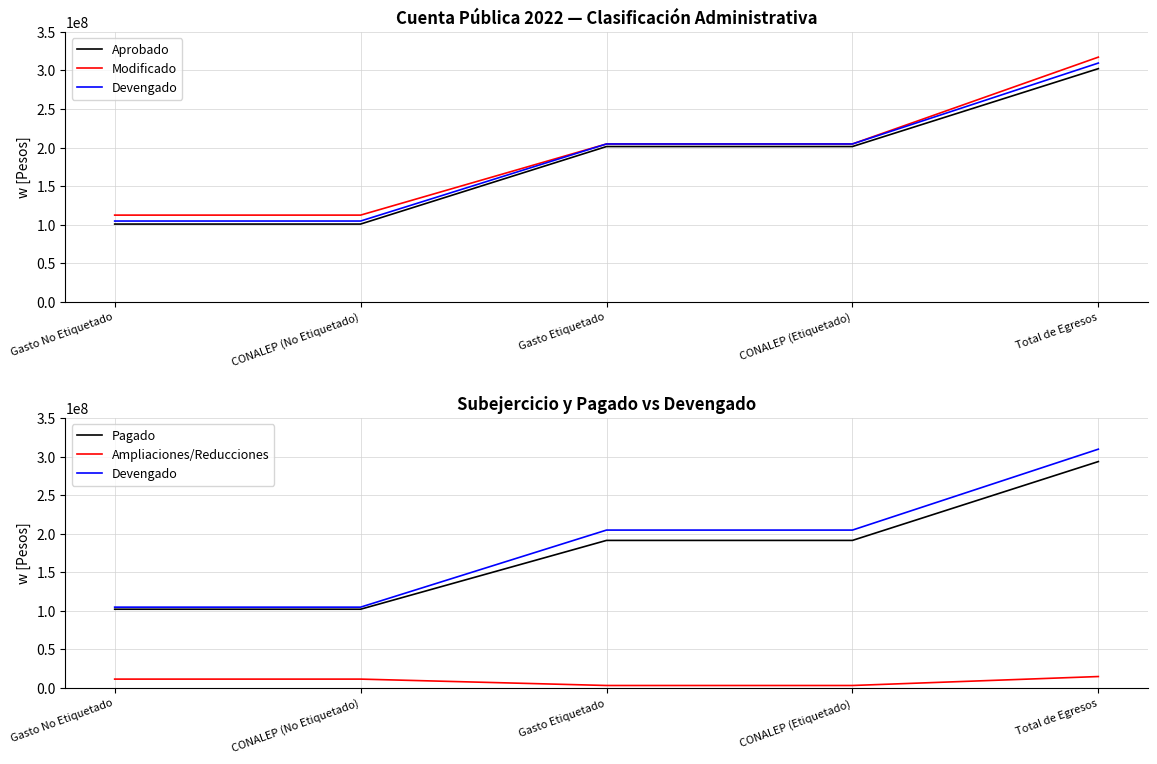

Reading left to right, transcribe all the data shown in this chart.

Aprobado: Gasto No Etiquetado=100938305	CONALEP (No Etiquetado)=100938305	Gasto Etiquetado=201416853	CONALEP (Etiquetado)=201416853	Total de Egresos=302355158
Modificado: Gasto No Etiquetado=112538491	CONALEP (No Etiquetado)=112538491	Gasto Etiquetado=204744056	CONALEP (Etiquetado)=204744056	Total de Egresos=317282547
Devengado: Gasto No Etiquetado=104858592	CONALEP (No Etiquetado)=104858592	Gasto Etiquetado=204744056	CONALEP (Etiquetado)=204744056	Total de Egresos=309602648
Pagado: Gasto No Etiquetado=102184043	CONALEP (No Etiquetado)=102184043	Gasto Etiquetado=191357174	CONALEP (Etiquetado)=191357174	Total de Egresos=293541217
Ampliaciones/Reducciones: Gasto No Etiquetado=11600186	CONALEP (No Etiquetado)=11600186	Gasto Etiquetado=3327203	CONALEP (Etiquetado)=3327203	Total de Egresos=14927389